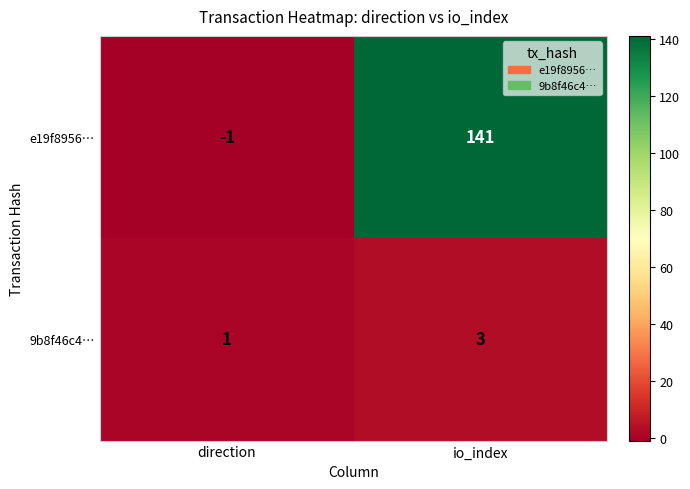

How many categories are shown in the chart?

2